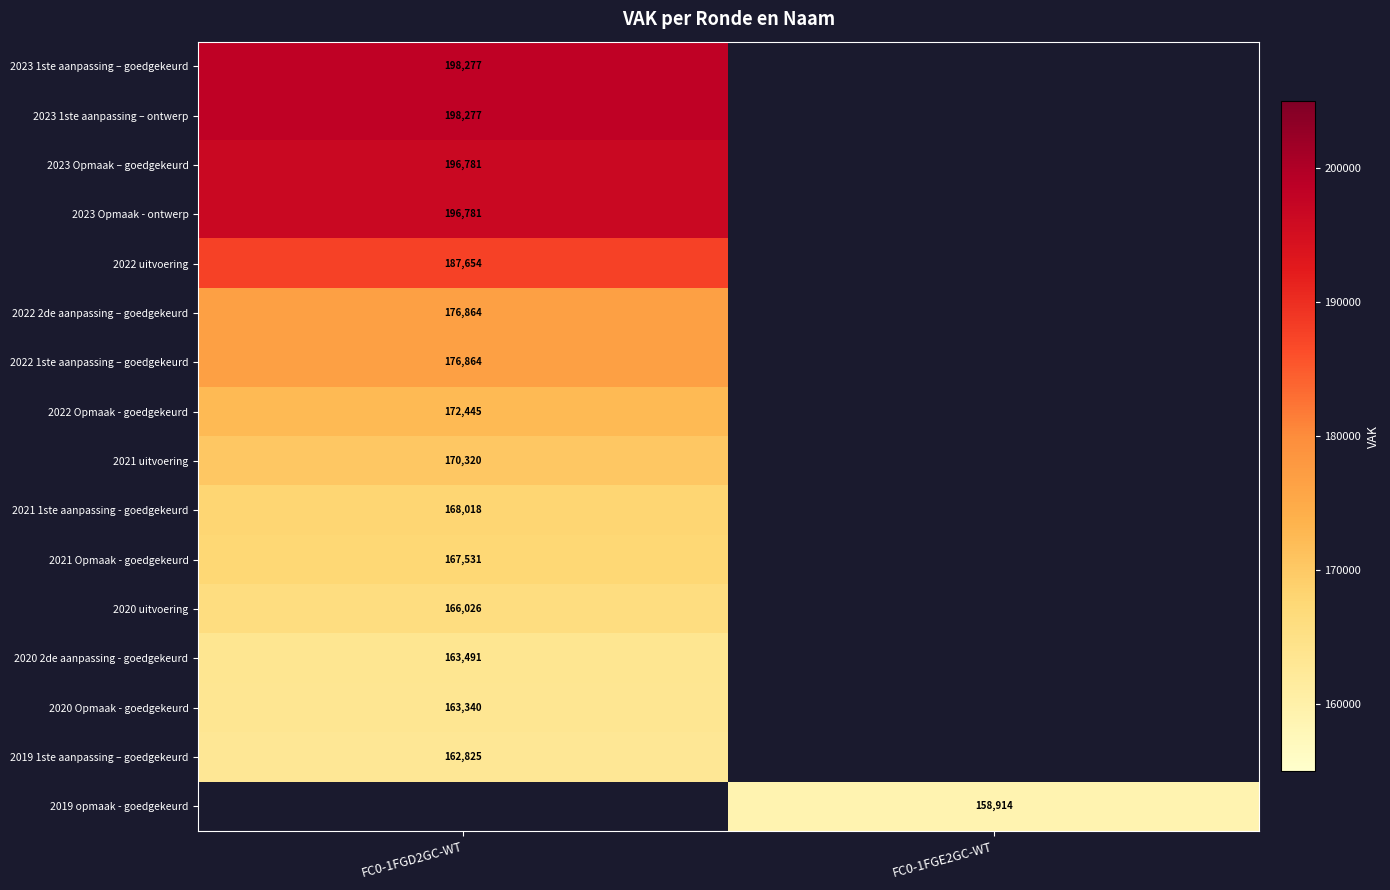

What is the approximate value of 2023 Opmaak – goedgekeurd at FC0-1FGD2GC-WT?

196781.0